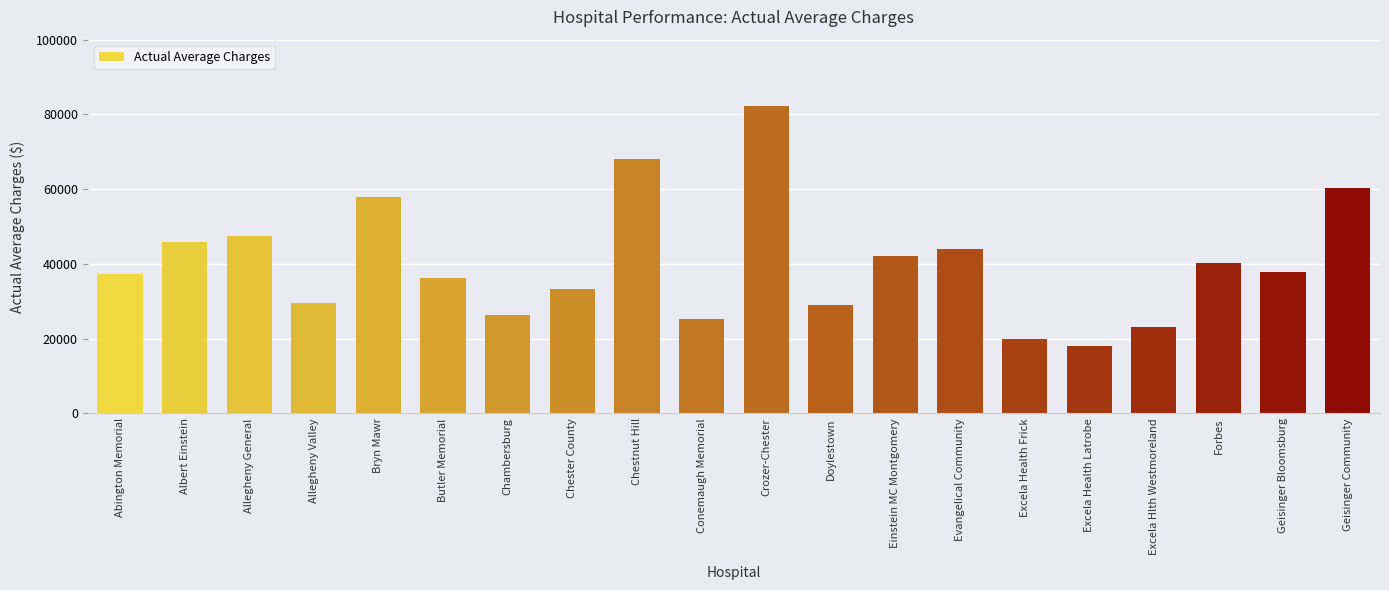

Which has a higher value, Geisinger Bloomsburg or Bryn Mawr?

Bryn Mawr